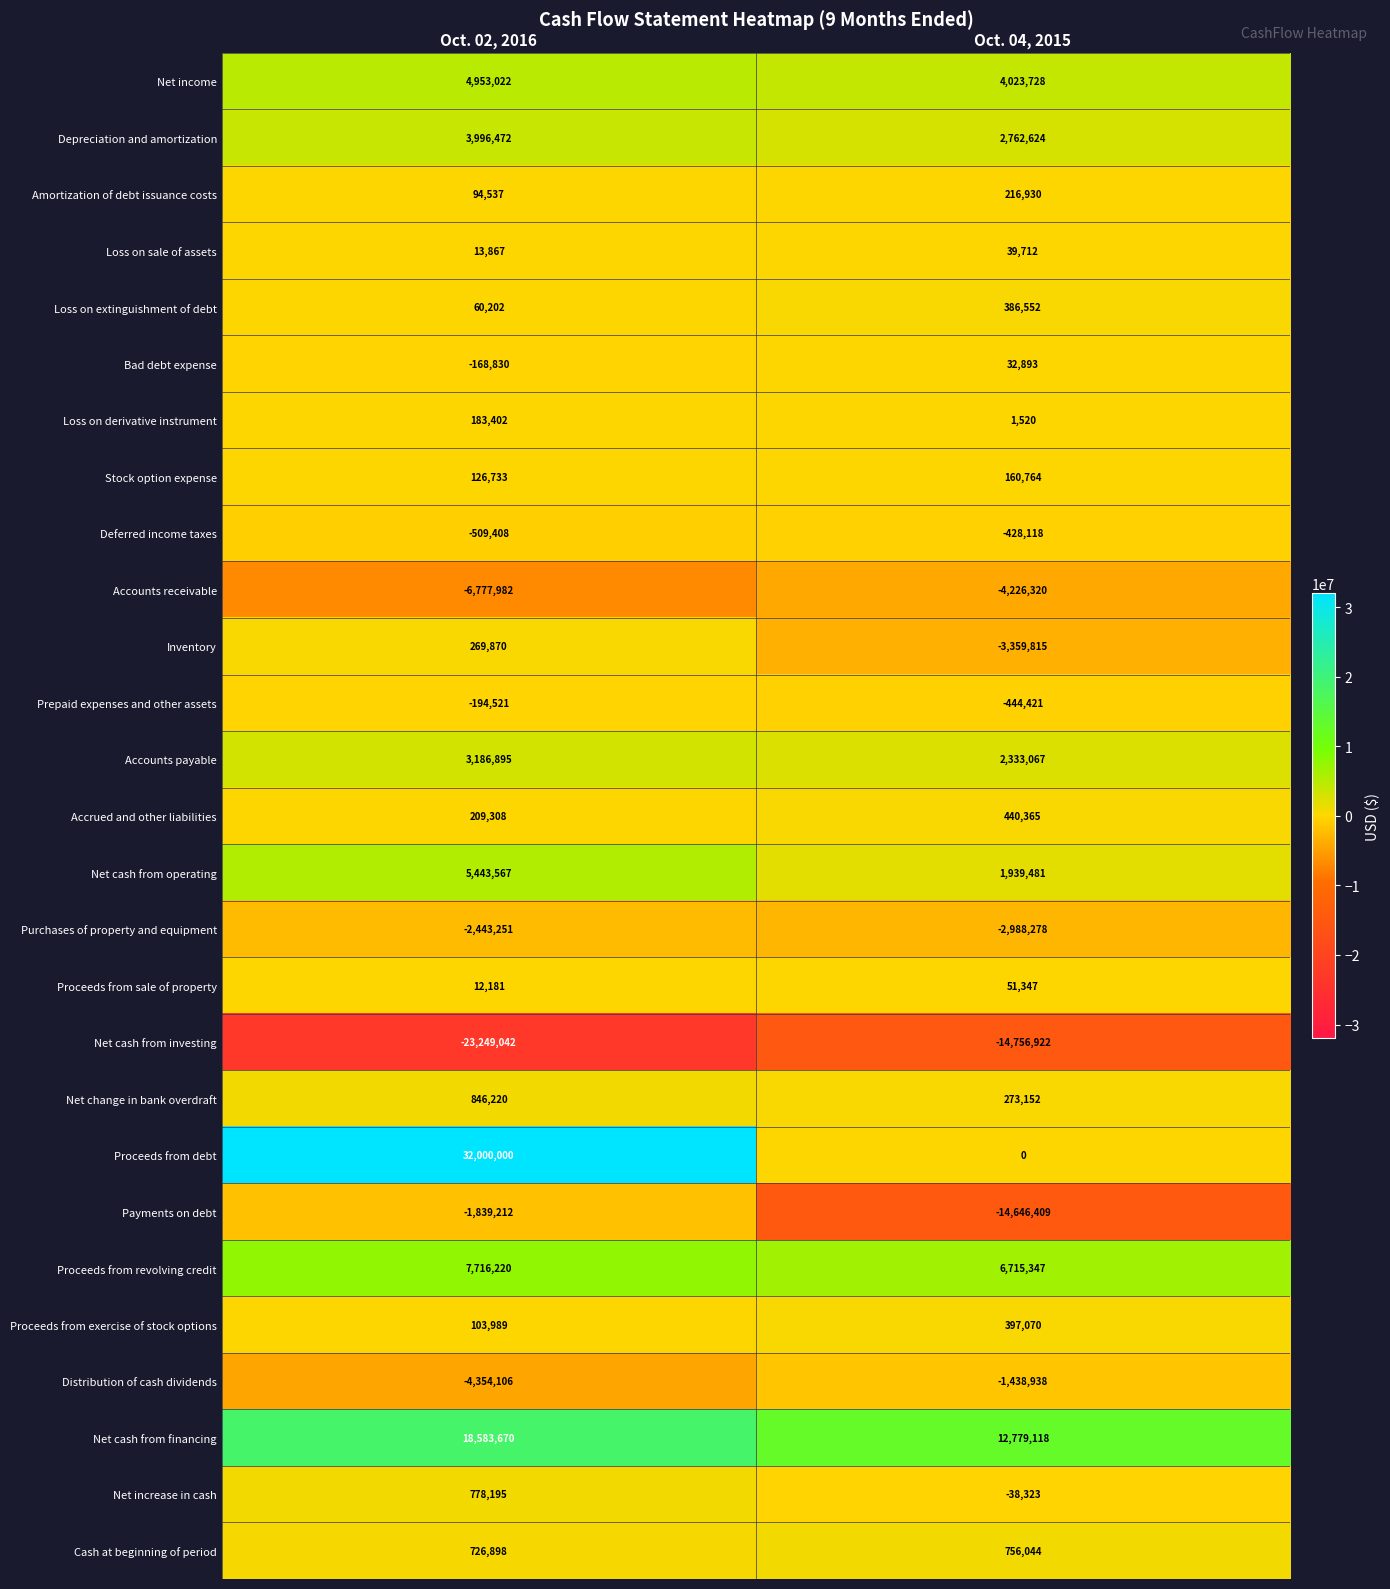

What is the minimum value shown in the chart?

-23249042